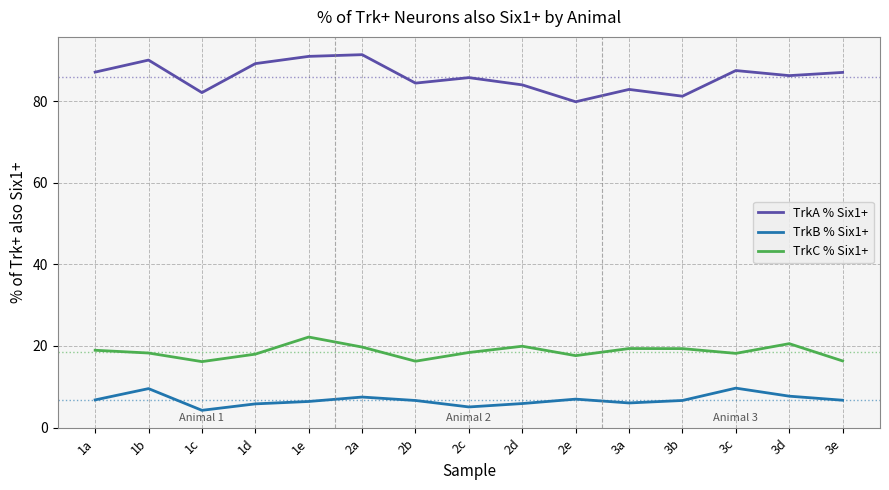

What is the difference between the highest and lowest values at 3b?

74.6